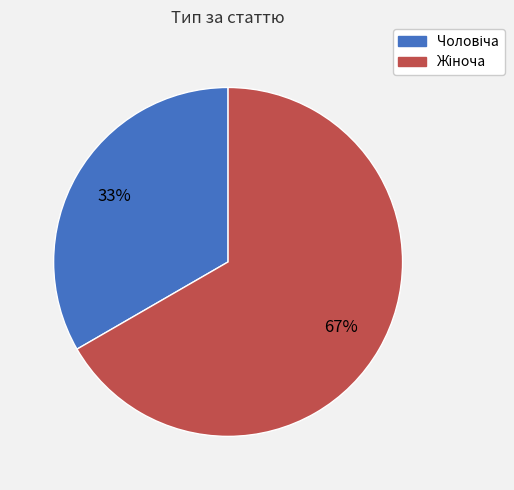

Is there a majority slice in this chart?

Yes